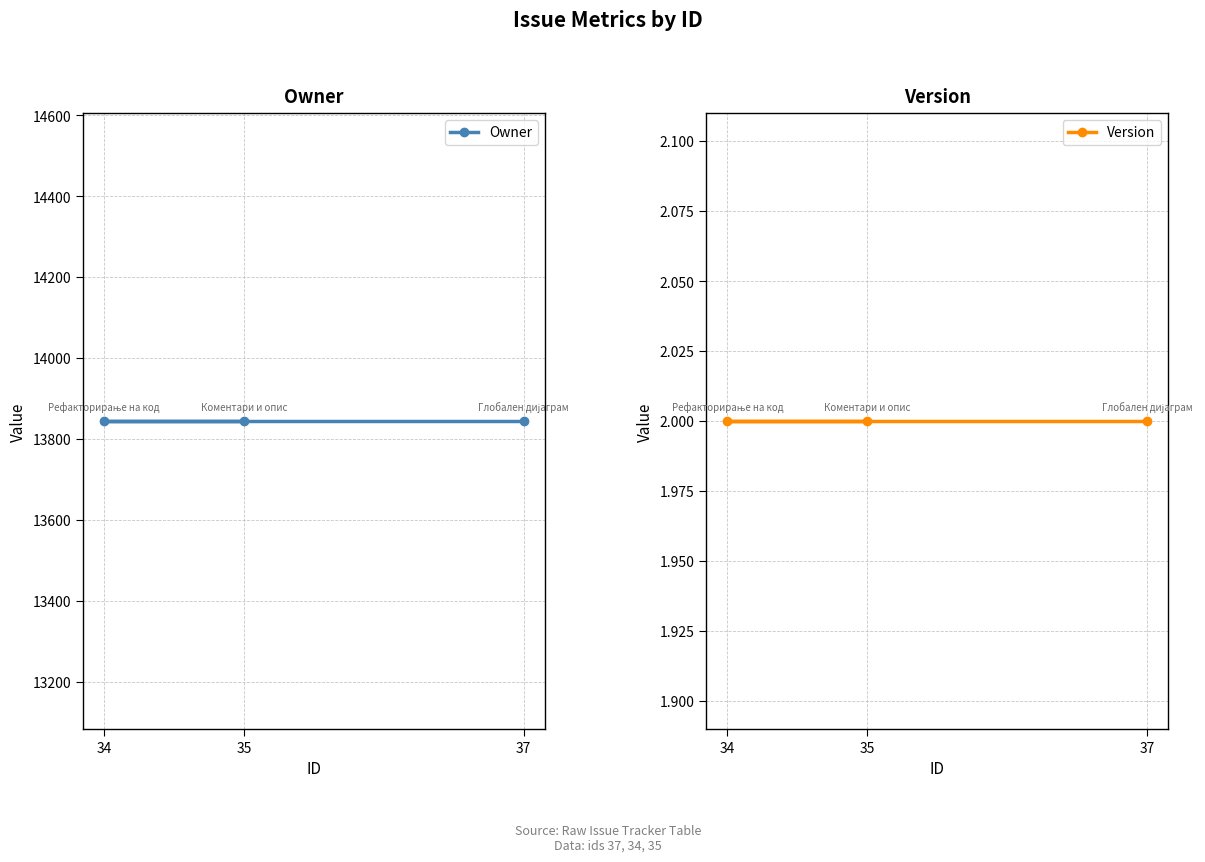

What is the difference between the highest and lowest values at 35?

13842